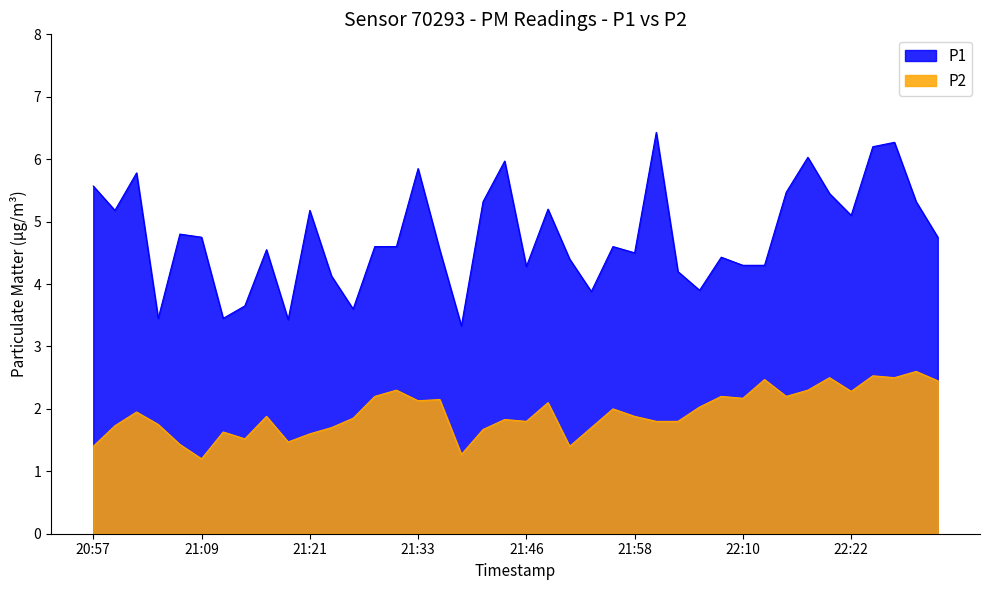

Count the number of categories in the chart.

40